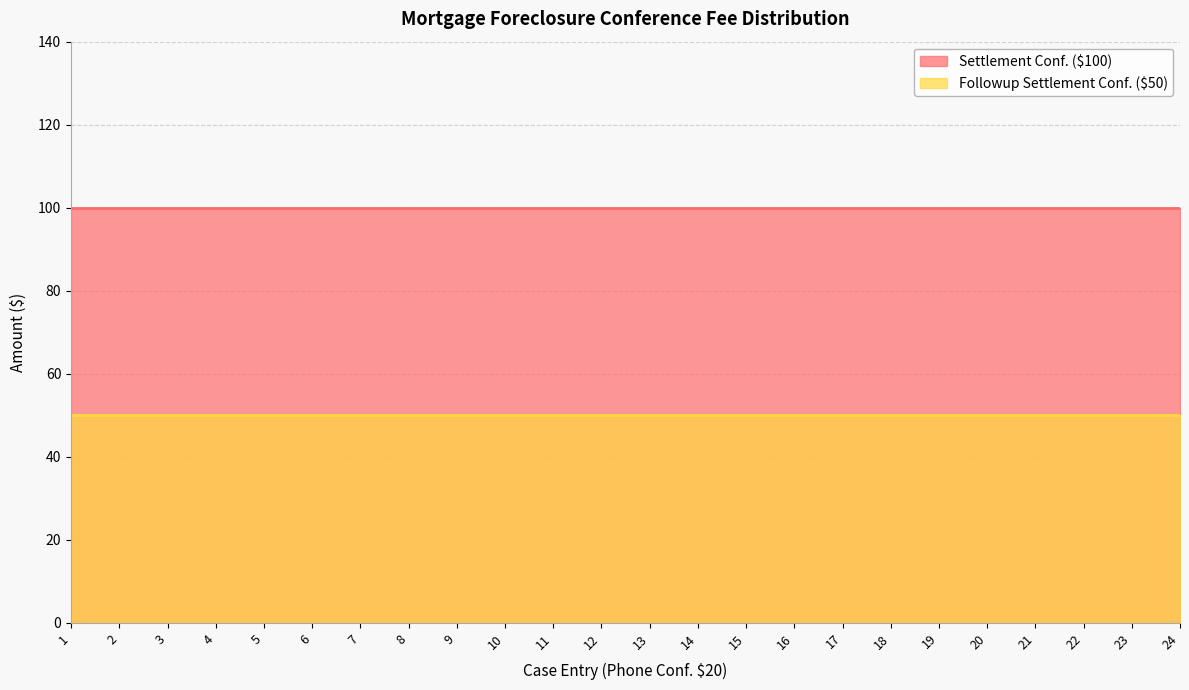

Rank the categories by Settlement Conf. ($100) value from lowest to highest.

1, 2, 3, 4, 5, 6, 7, 8, 9, 10, 11, 12, 13, 14, 15, 16, 17, 18, 19, 20, 21, 22, 23, 24